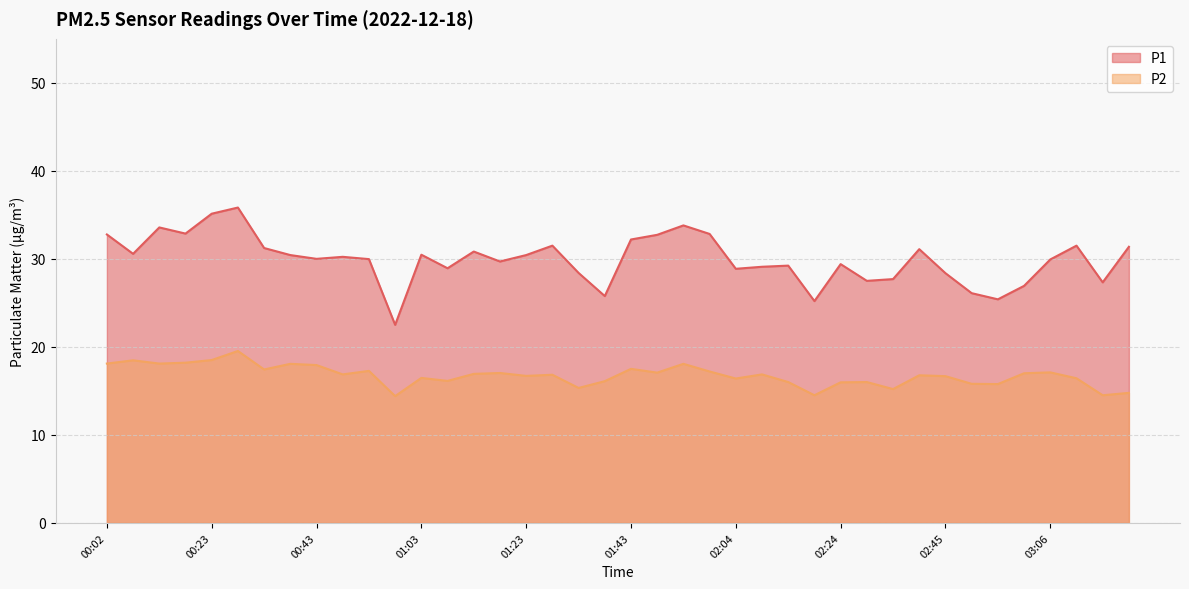

At which label does P2 reach its minimum?

00:58